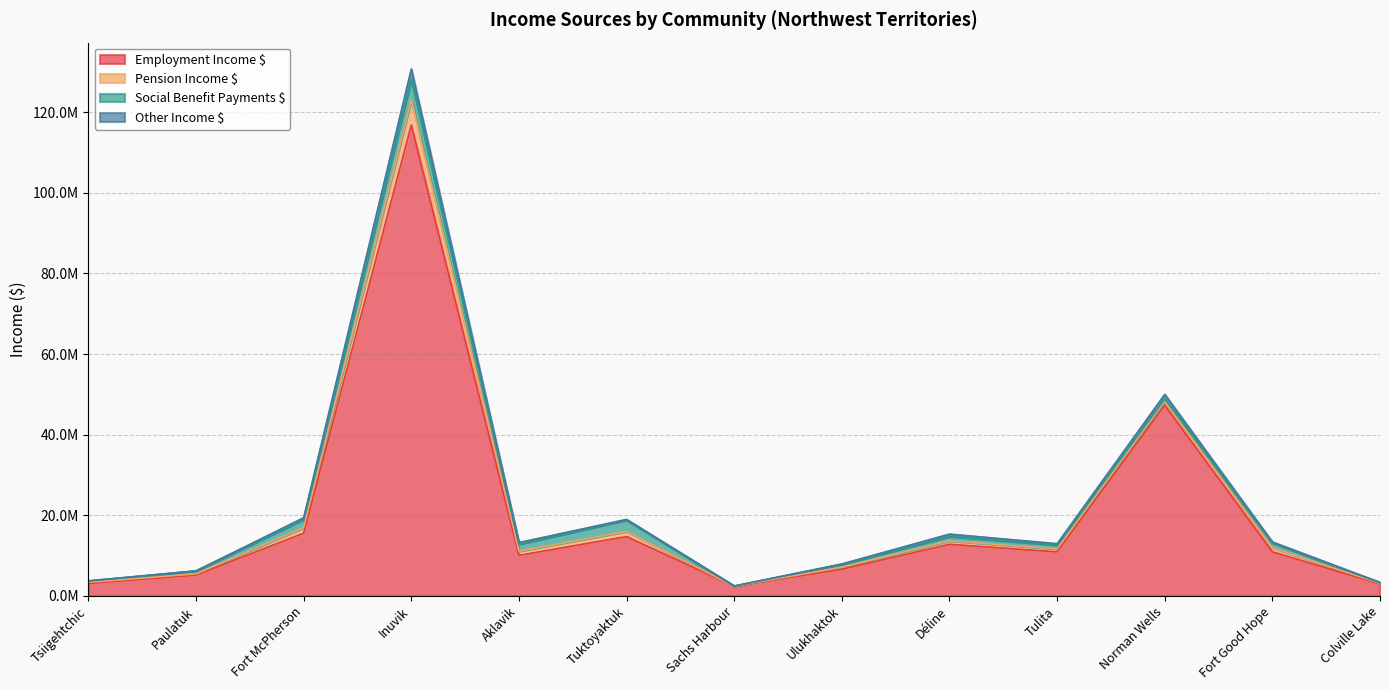

Is it true that Other Income $ equals 689233 at Colville Lake?

False